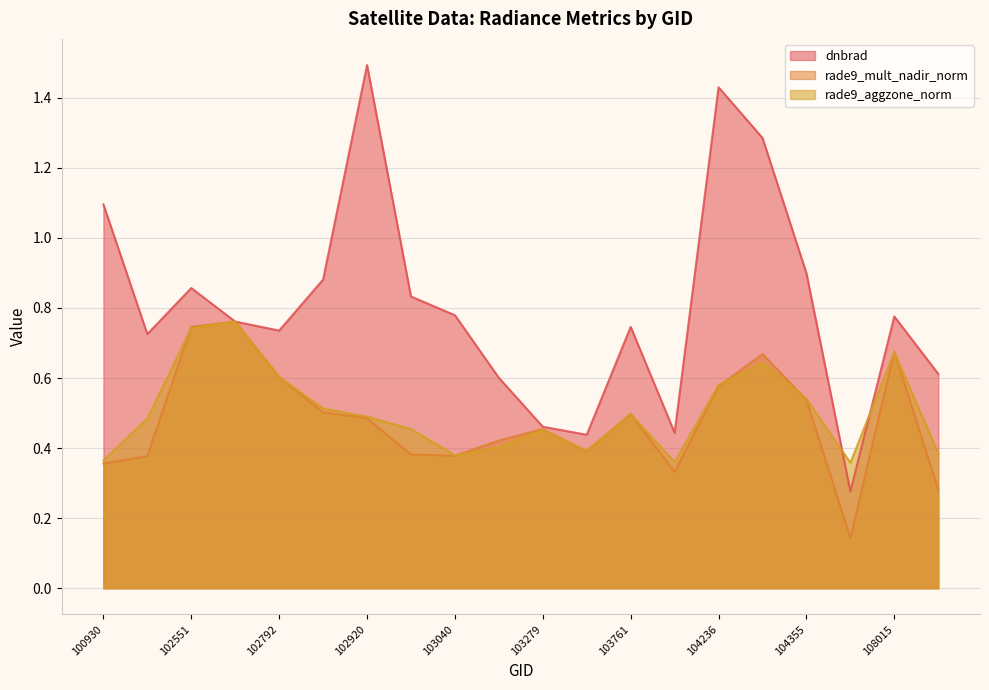

Between which two adjacent categories do rade9_aggzone_norm and dnbrad first intersect?

102551 and 102671